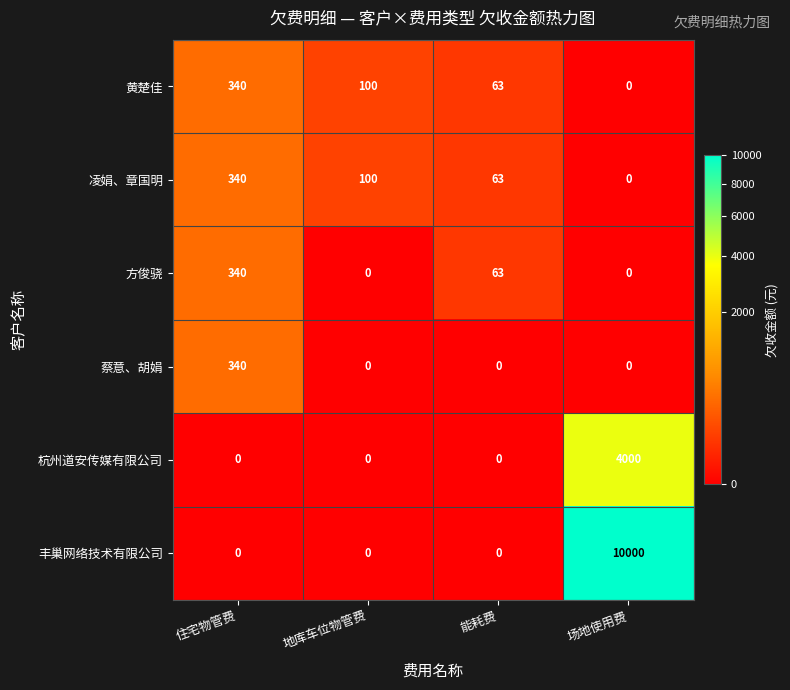

Which series has the largest range (max minus min)?

丰巢网络技术有限公司